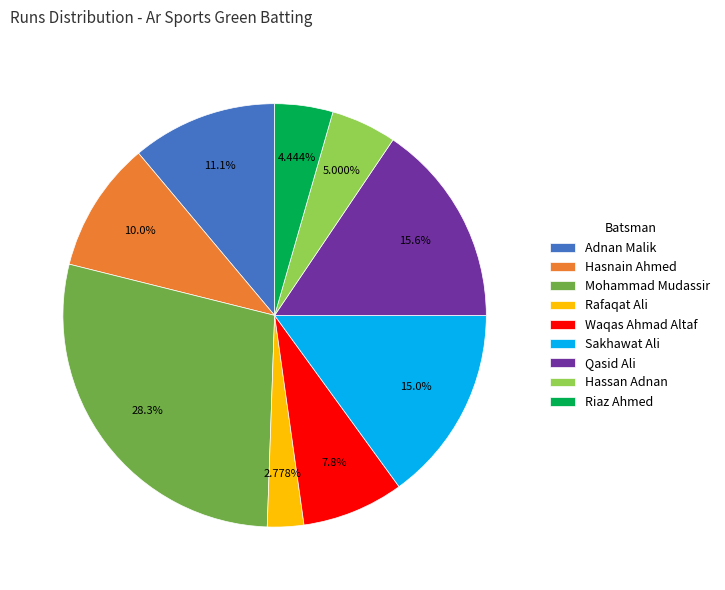

How many slices are in this pie chart?

9